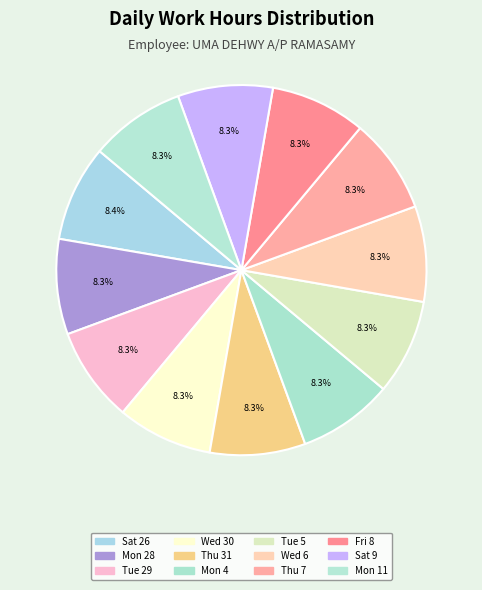

How many segments does this pie chart have?

12